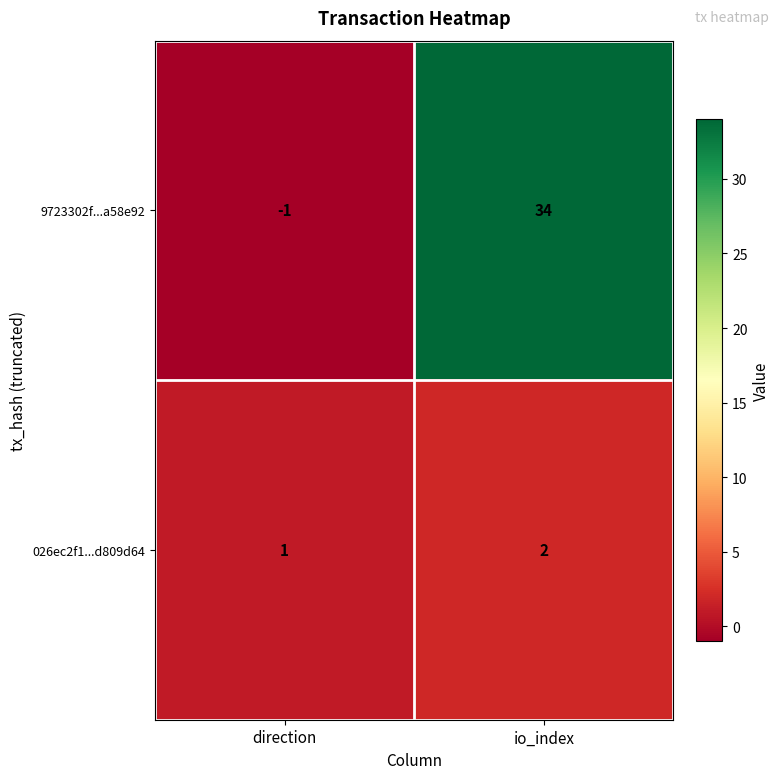

Which category has the highest value in the 9723302f...a58e92 series?

io_index